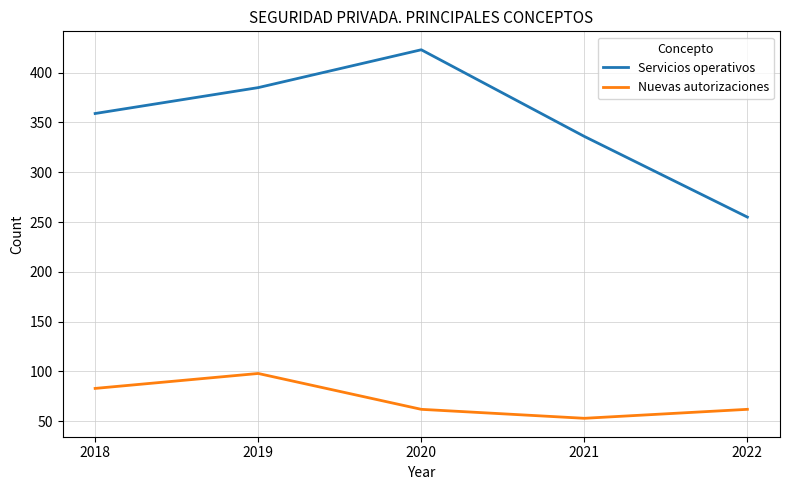

Which label corresponds to the largest value in the chart?

2020